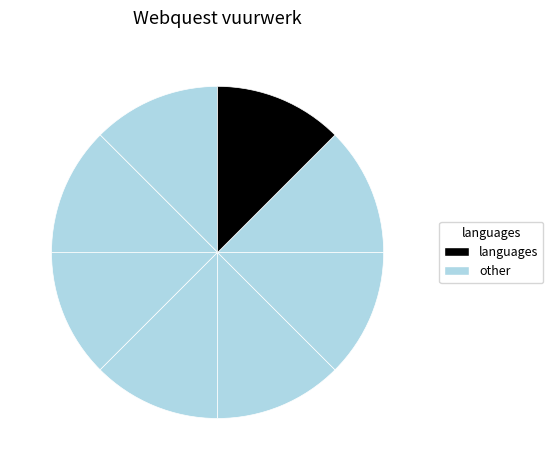

Count the number of slices in the pie.

8